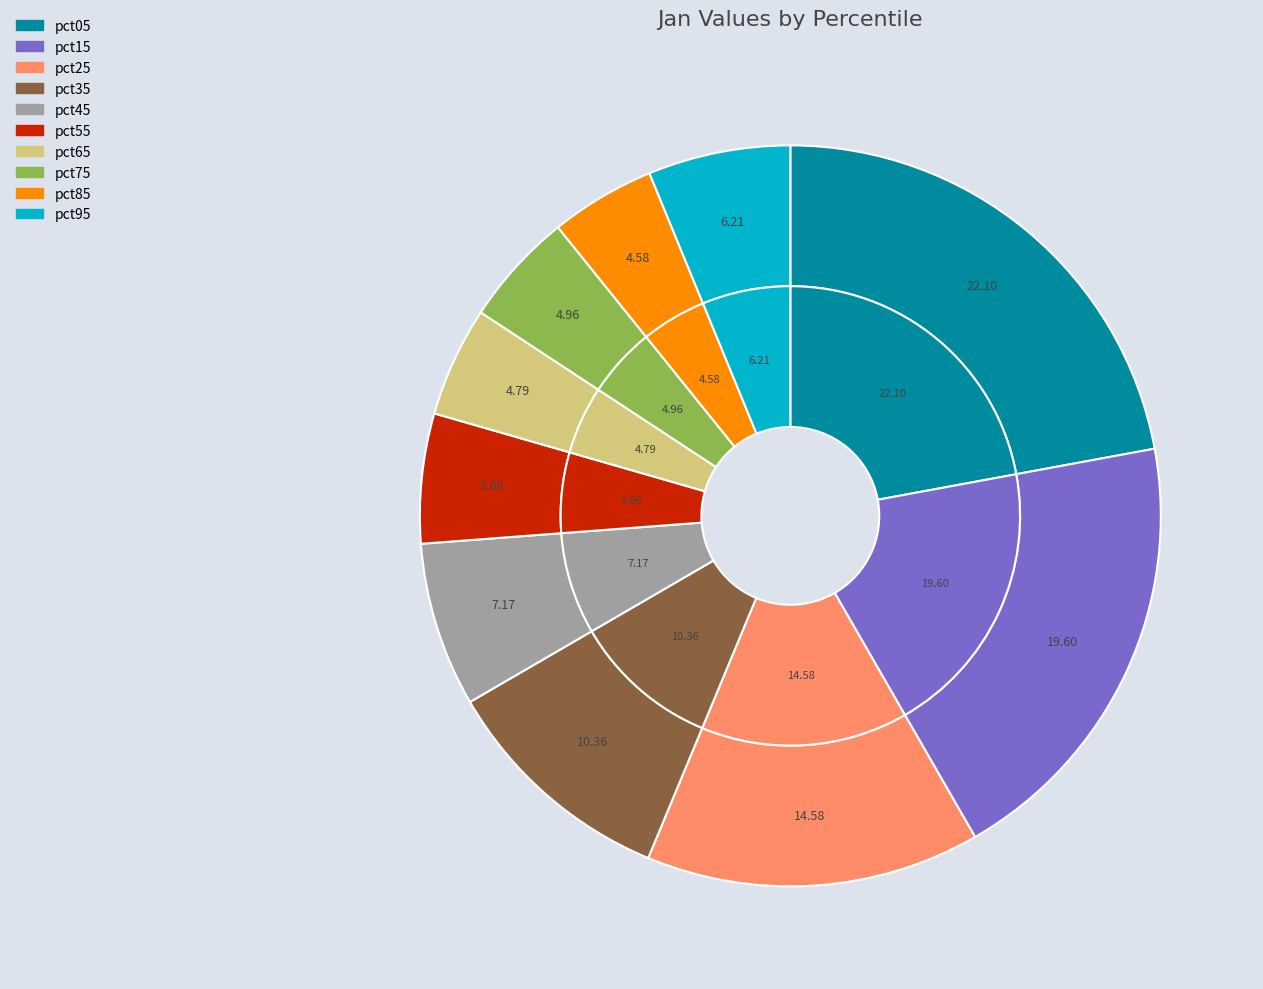

What is the smallest slice in the pie chart?

pct85